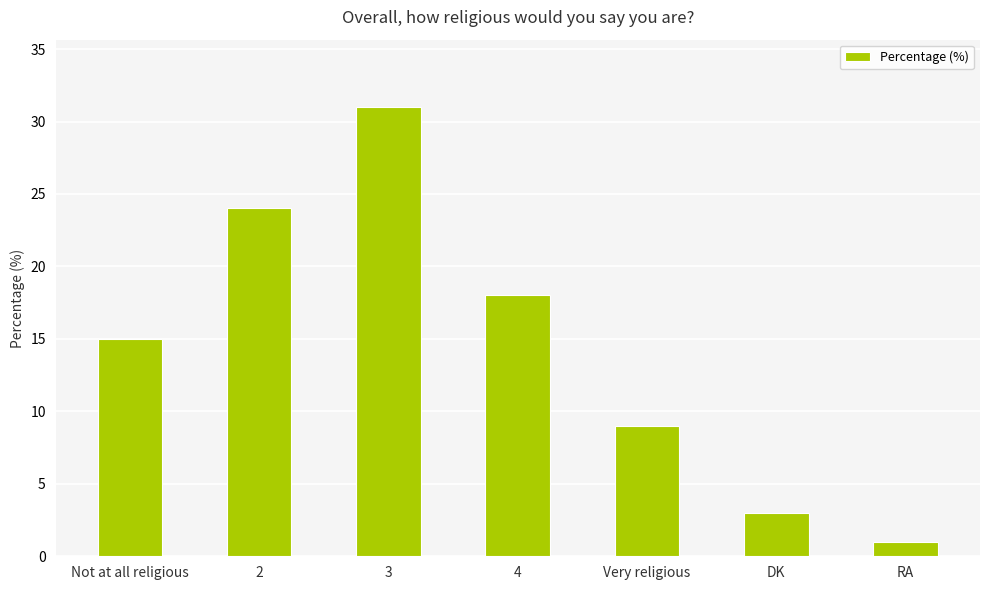

What is the label of the 5th bar from the right?

3